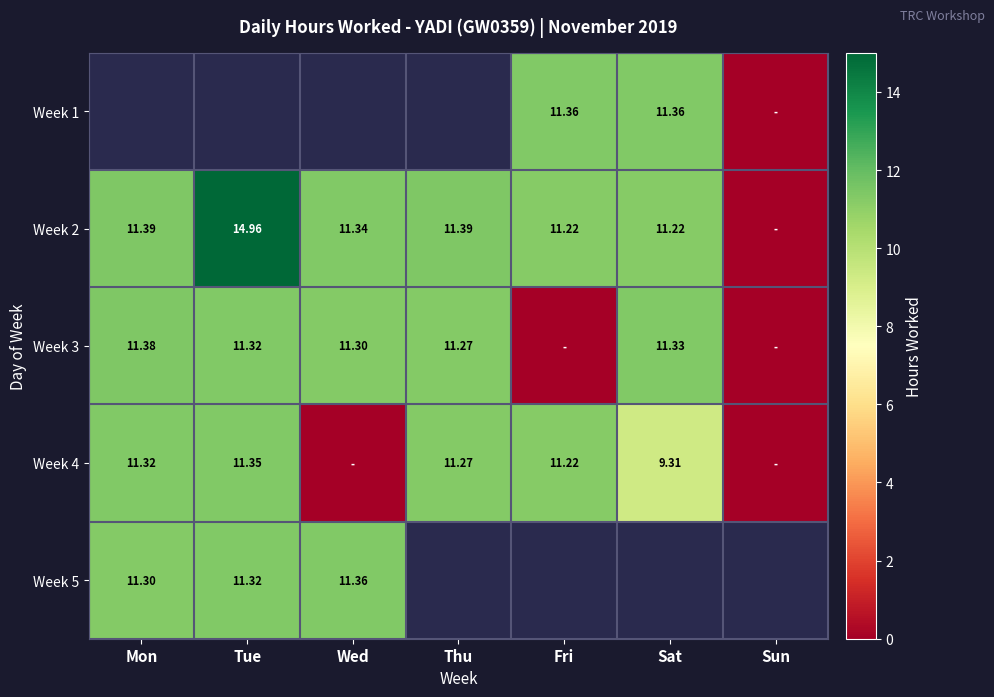

Is the value of Week 4 at Thu greater than the value of Week 2 at Tue?

No